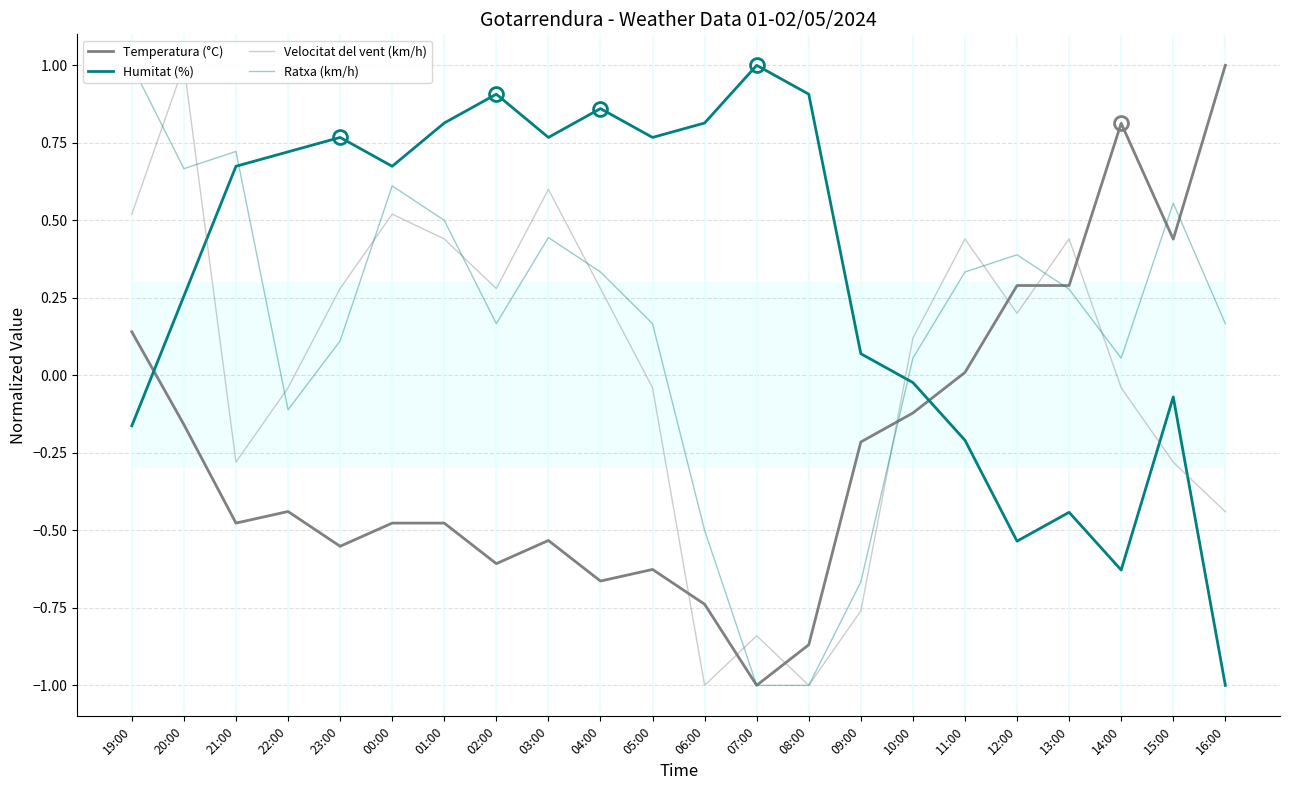

How many categories are shown in the chart?

22